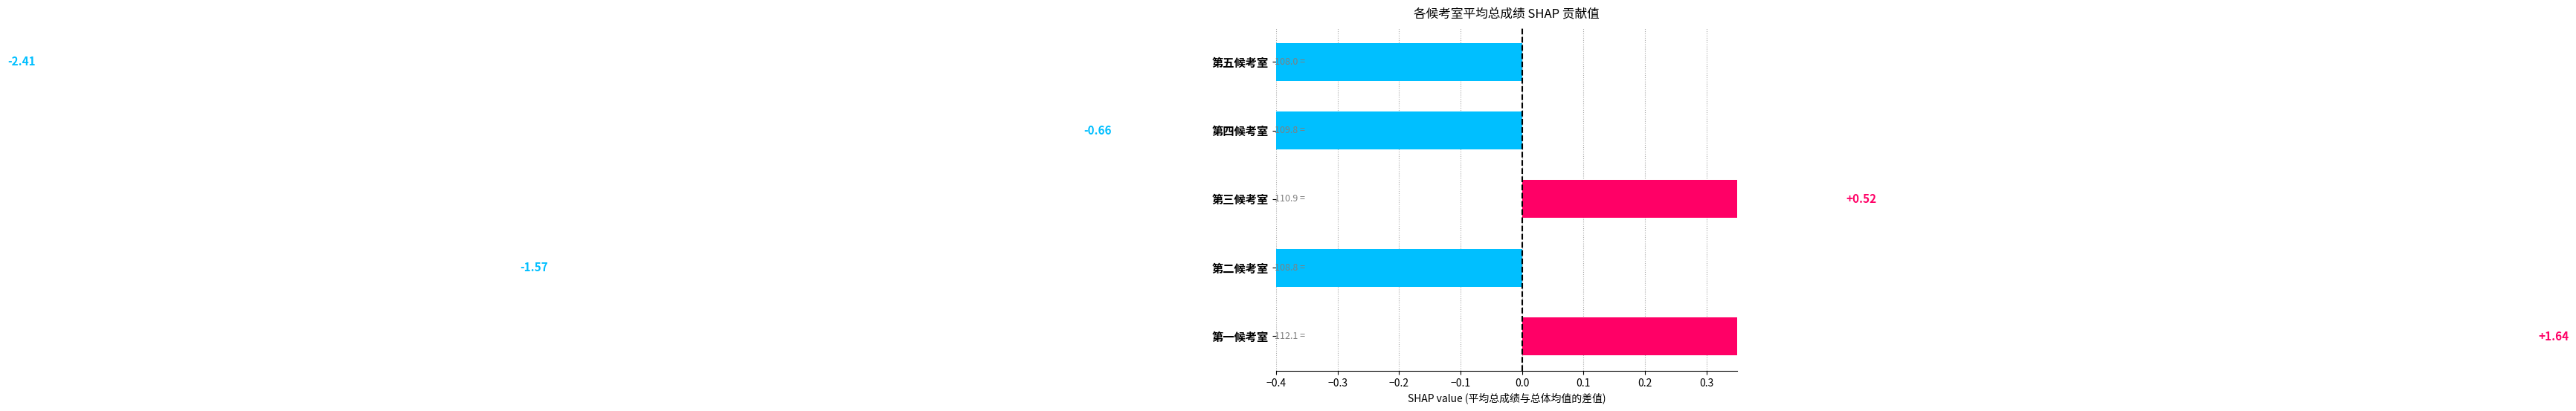

Reading left to right, extract all data points from this chart.

1.6	-1.6	0.5	-0.7	-2.4